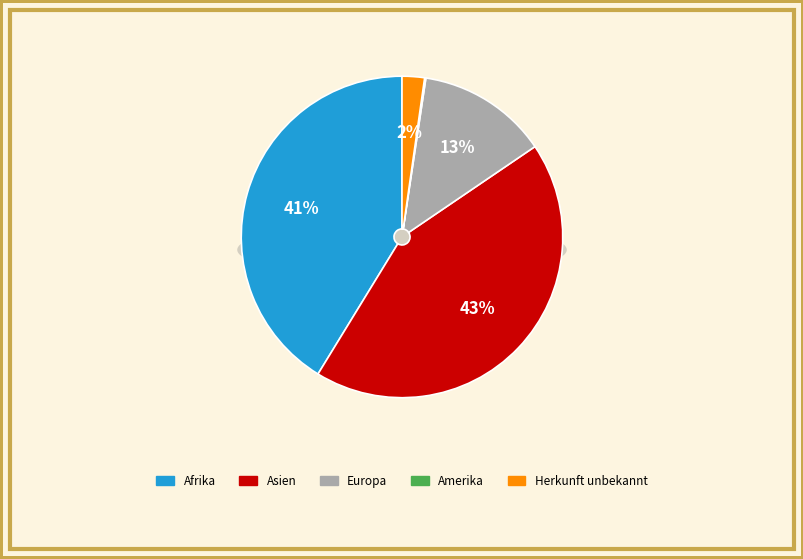

To the nearest percent, what is the average slice percentage?

20%